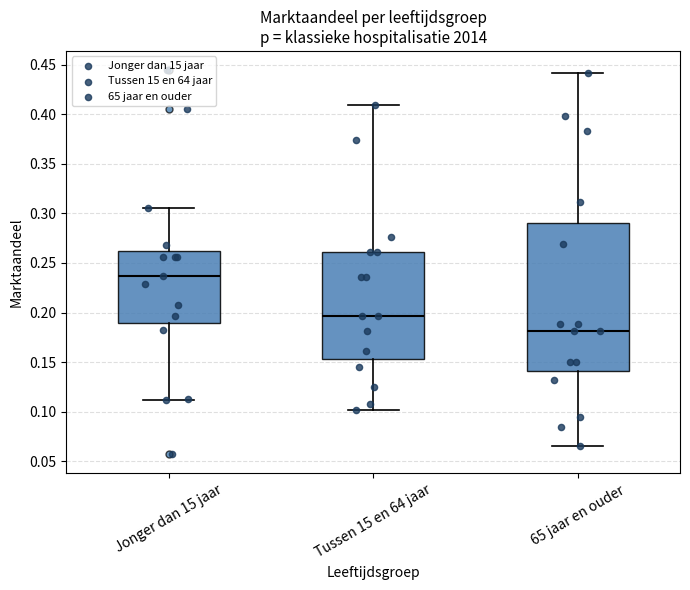

Where does the median line of the box for Tussen 15 en 64 jaar sit on the y-axis? The values are not printed on the chart, so give them approximately, as read against the axis.

0.195